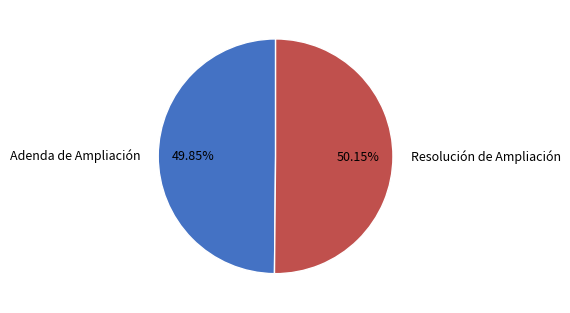

Approximately how many times larger is the value at Resolución de Ampliación compared to Adenda de Ampliación?

1.0